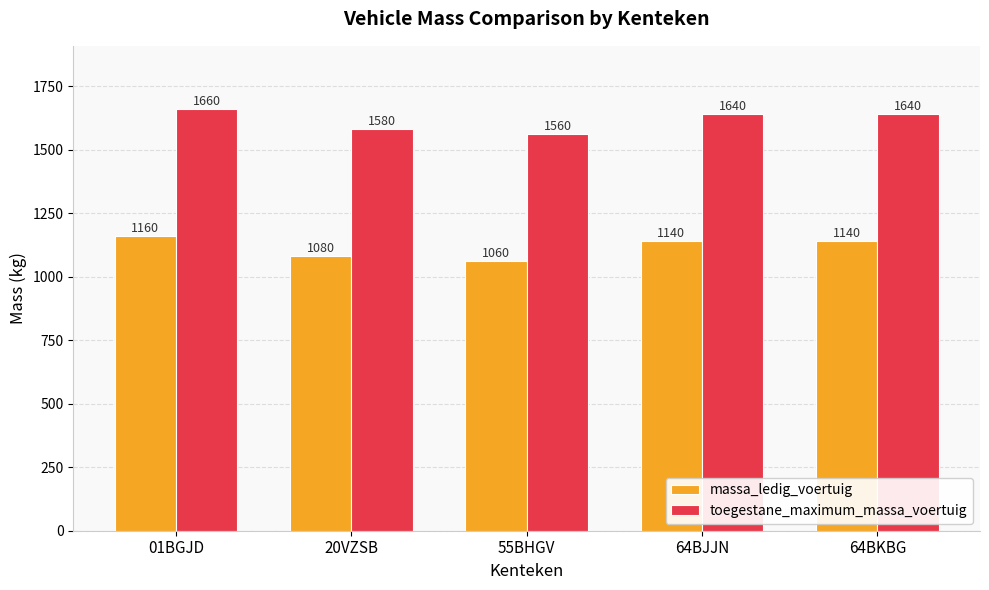

What is the maximum value shown in the chart?

1660